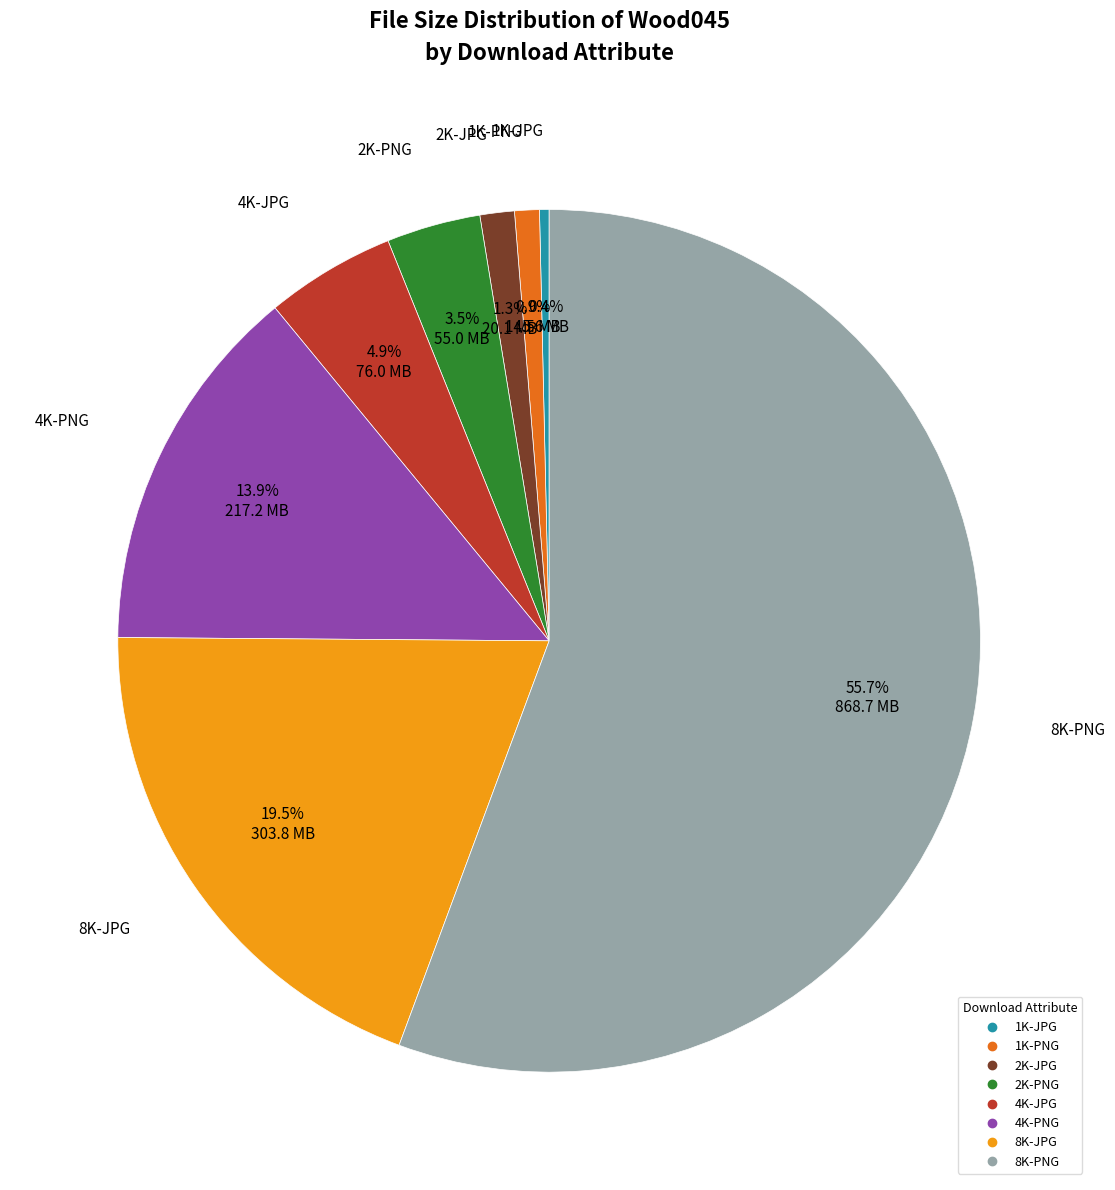

Which category has the biggest portion of the pie?

8K-PNG